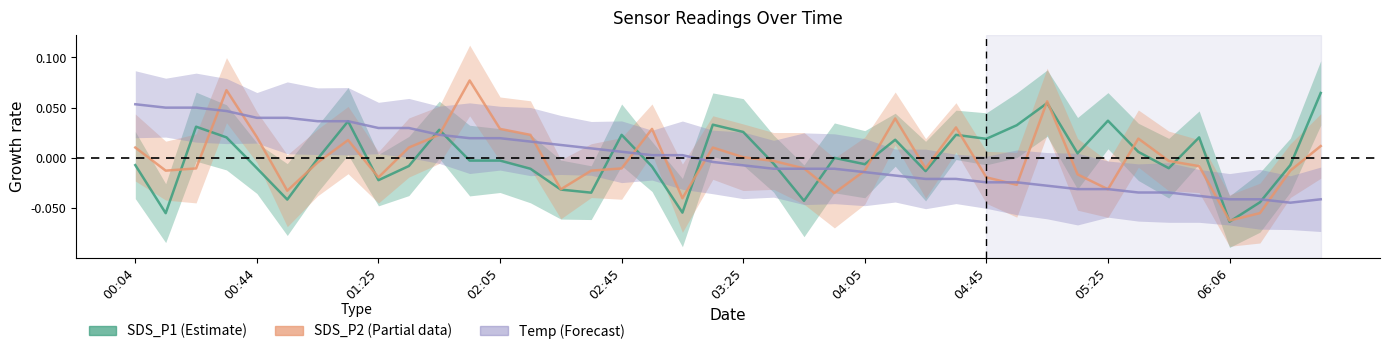

What is the greatest value displayed?

0.1